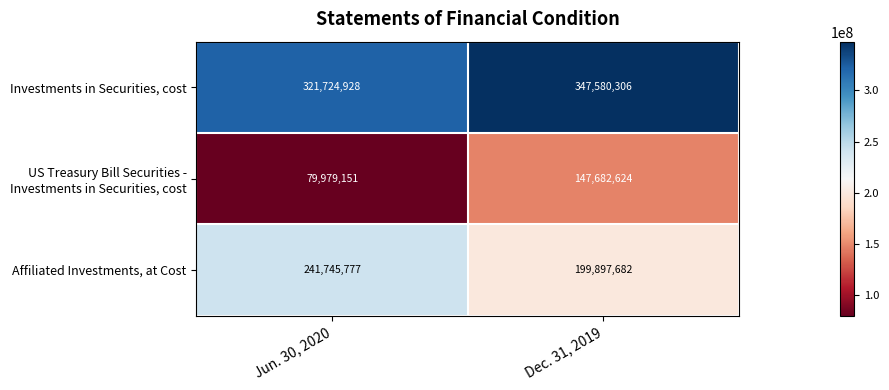

True or false: Investments in Securities, cost has a value of 538613411 at Dec. 31, 2019.

False